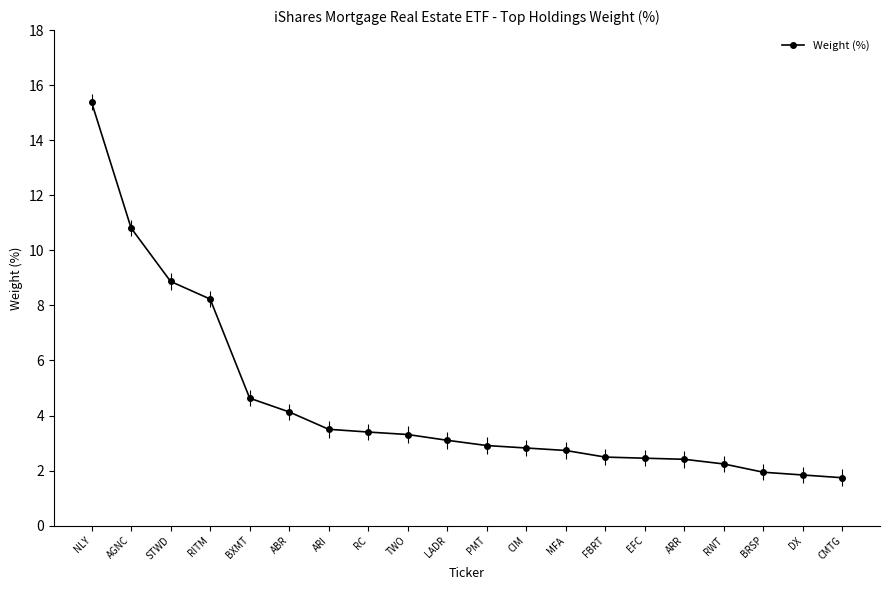

What is the sum of all values?

88.9